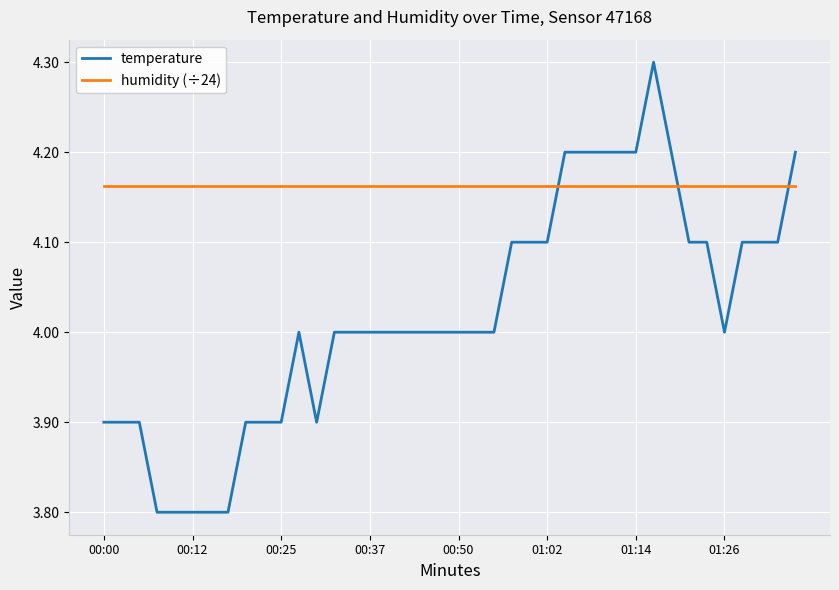

What is the smallest value displayed?

3.8